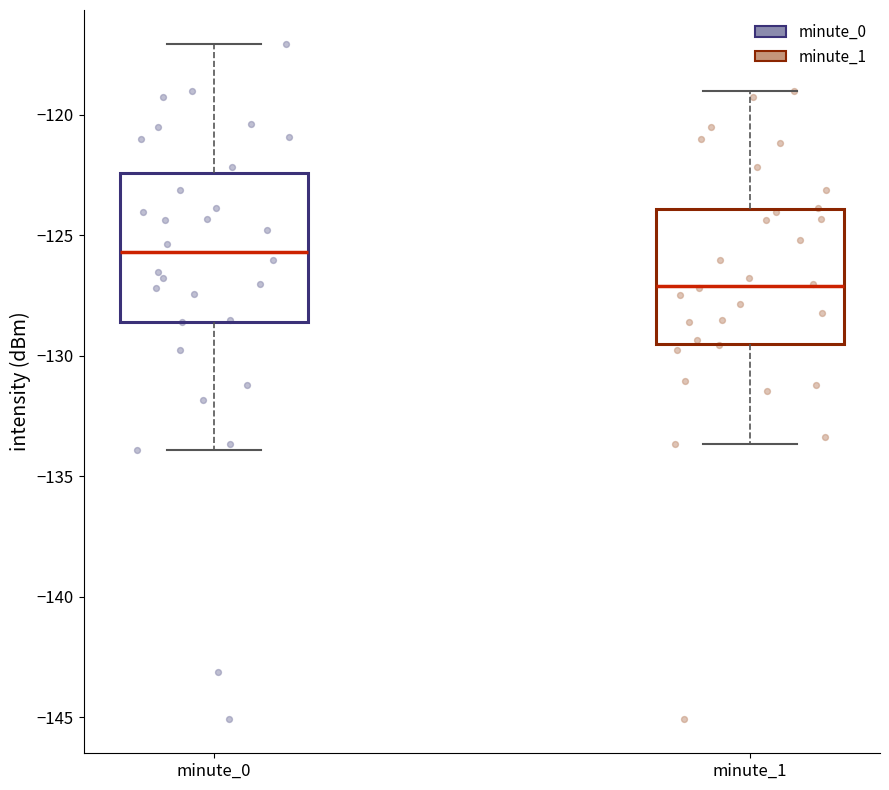

Reading left to right, transcribe this box plot: for each box, give where its median line is, the range the box spans, and where its two whiskers end, as read against the y-axis. The values are not printed on the chart, so give them approximately, as read against the axis.

minute_0: median -125.5, box -128.5 to -122.5, whiskers -134.0 to -117.0
minute_1: median -127.0, box -129.5 to -124.0, whiskers -133.5 to -119.0